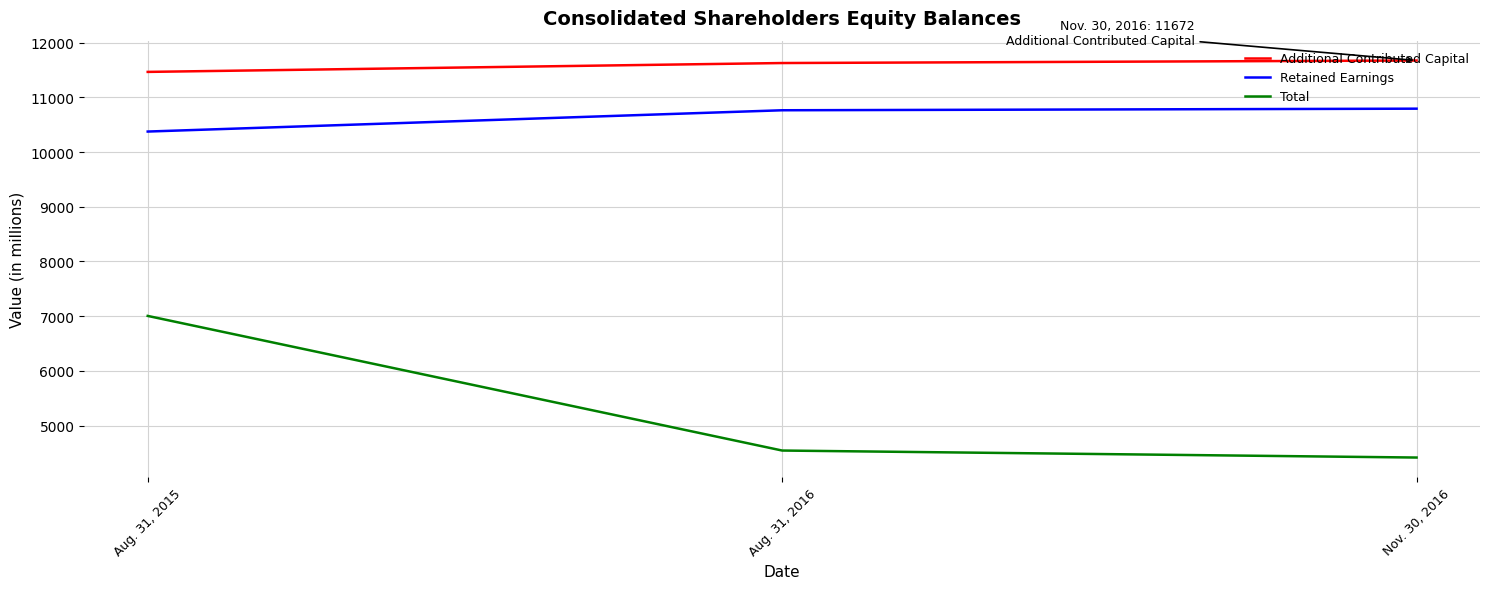

The Additional Contributed Capital series shows 11626 at Aug. 31, 2016. True or false?

True